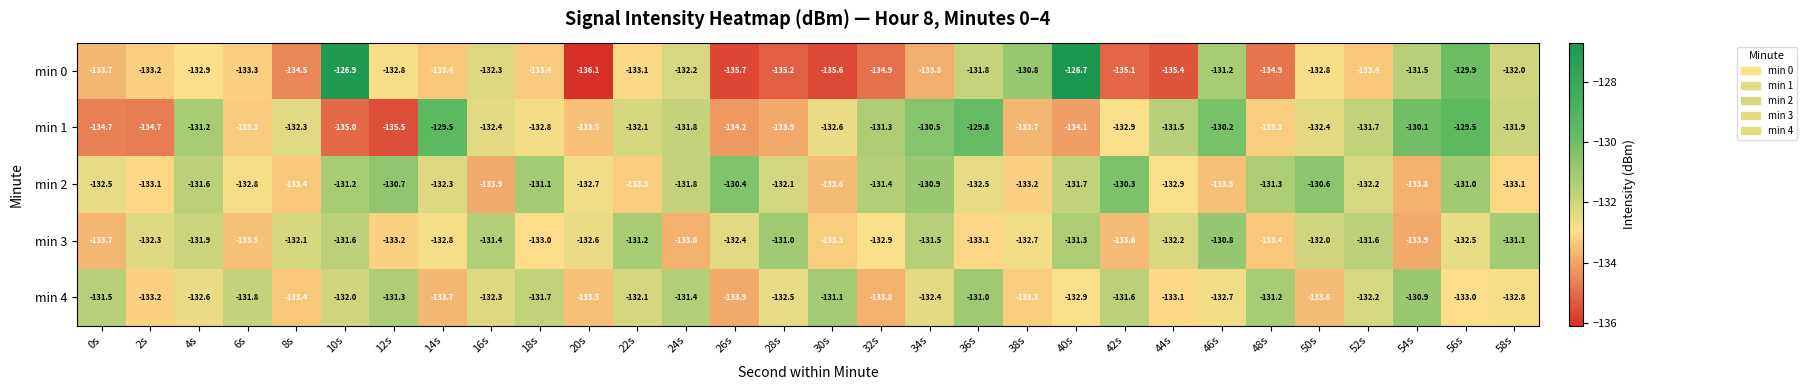

True or false: min 1 has a value of -133.3 at 48s.

True